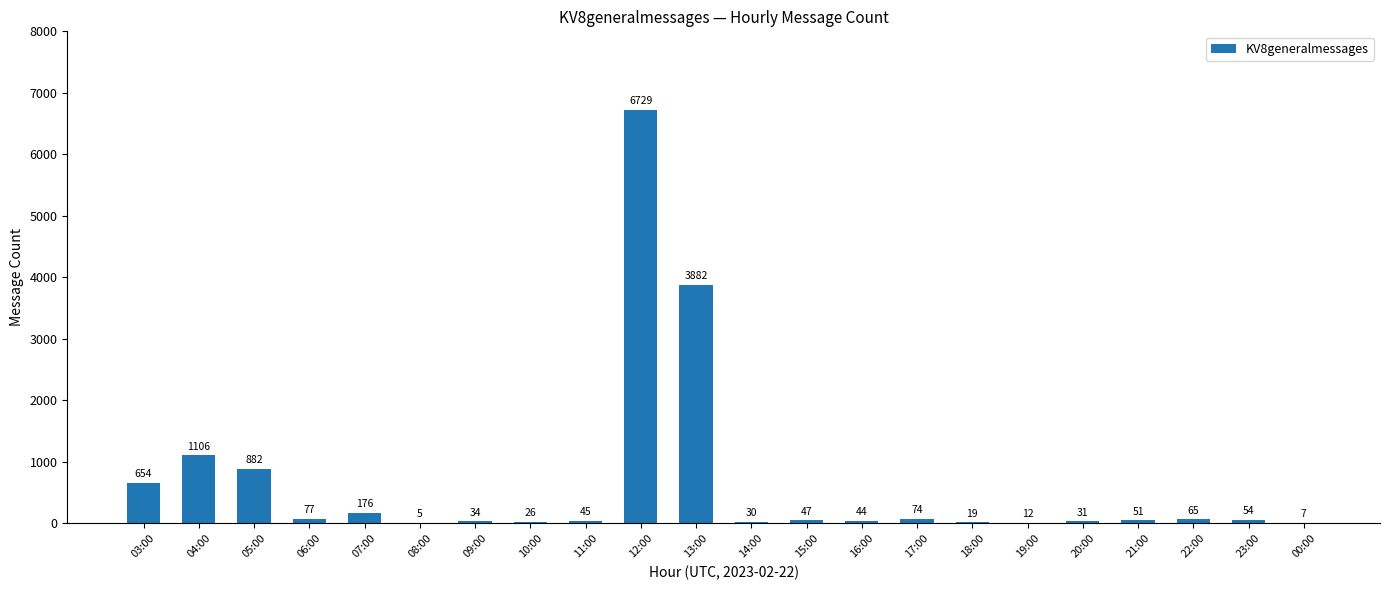

Count the number of data series in this chart.

1